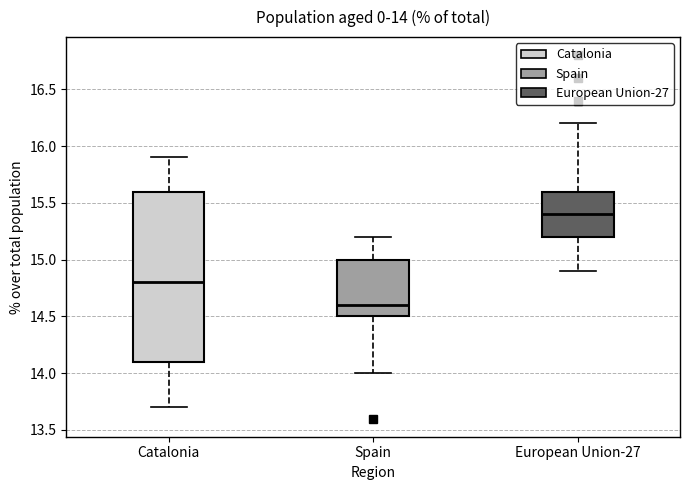

Which box has the lowest median line?

Spain